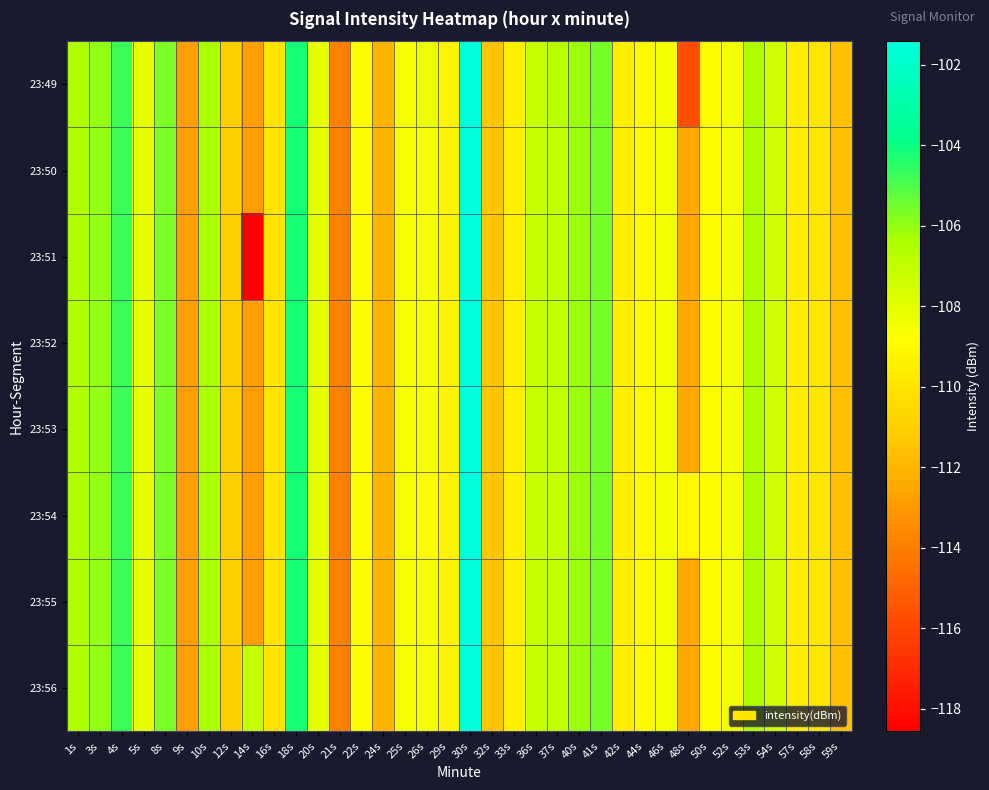

What is the total value across all series at 25s?

-868.4